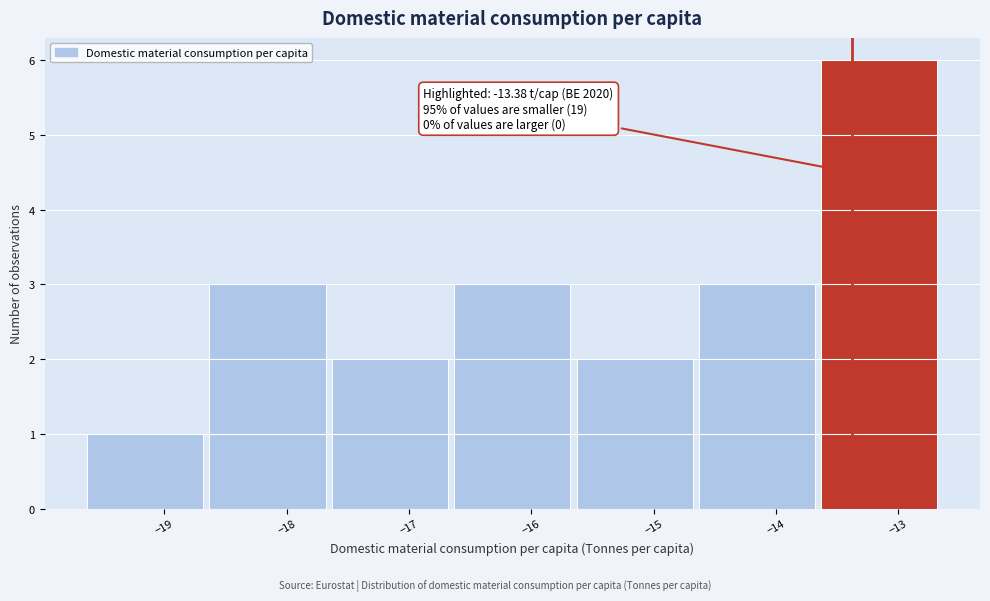

Over which range of the x-axis is the bar tallest?

-13.6 to -12.6